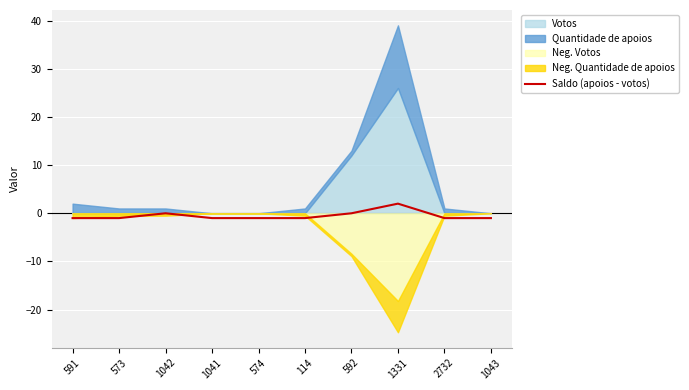

Reading left to right, extract all data points from this chart.

-1	-1	0	-1	-1	-1	0	2	-1	-1